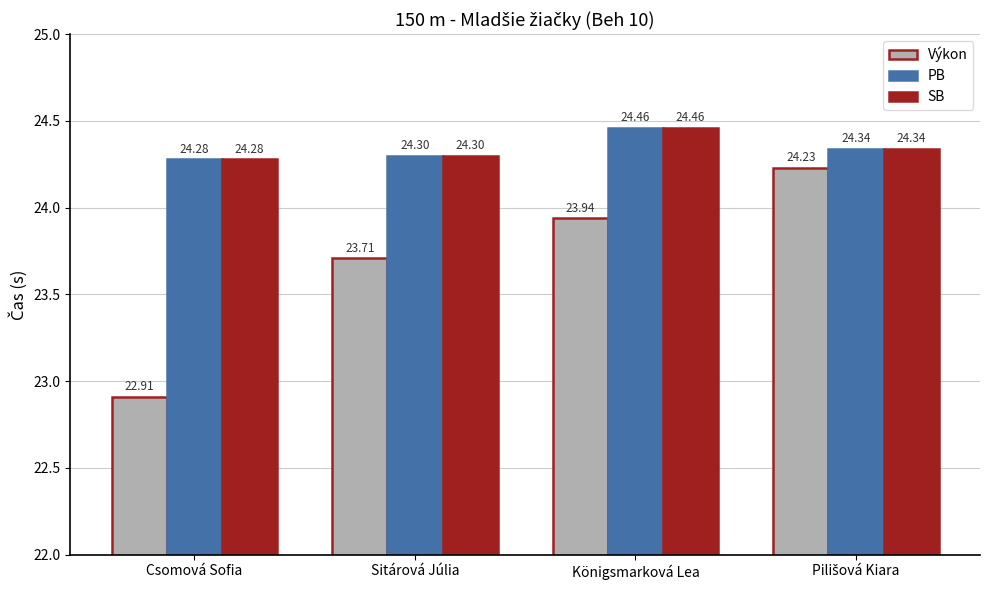

What is the label of the 2nd bar from the right?

Königsmarková Lea